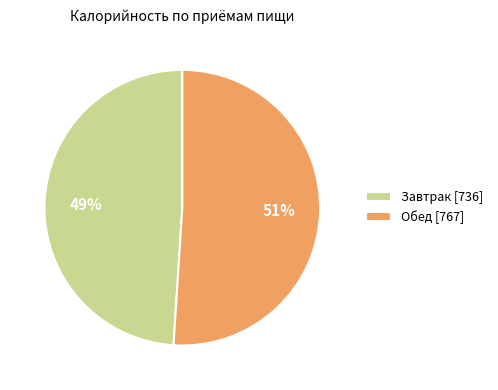

Is it true that Завтрак is 34% of the pie?

False